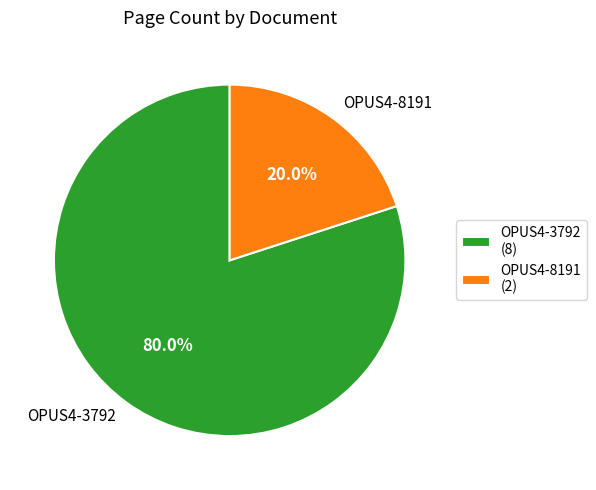

To the nearest percent, what percentage of the pie is OPUS4-3792?

80%